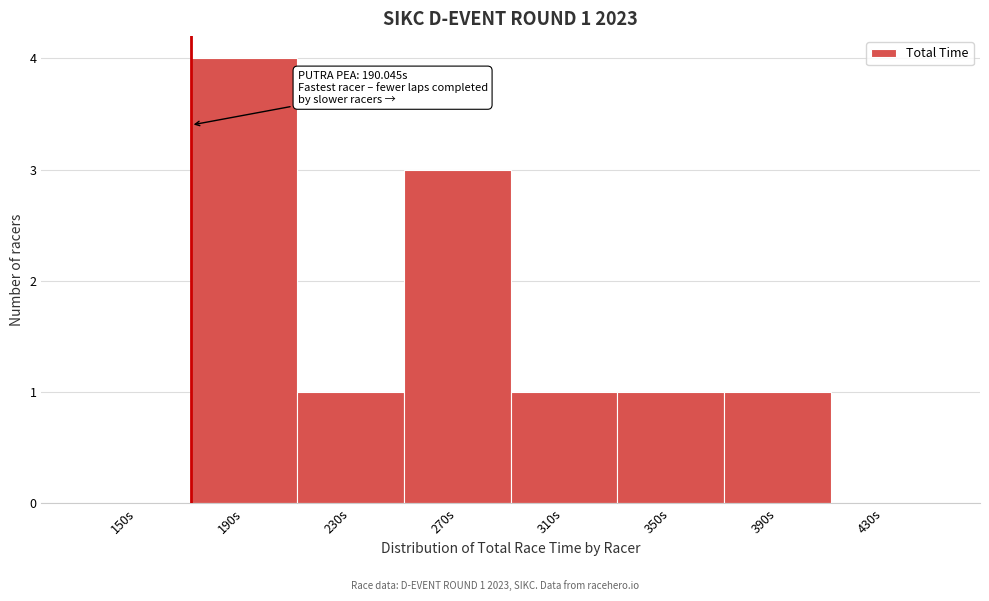

Reading left to right, list all the values displayed in this chart.

150s=0	190s=4	230s=1	270s=3	310s=1	350s=1	390s=1	430s=0